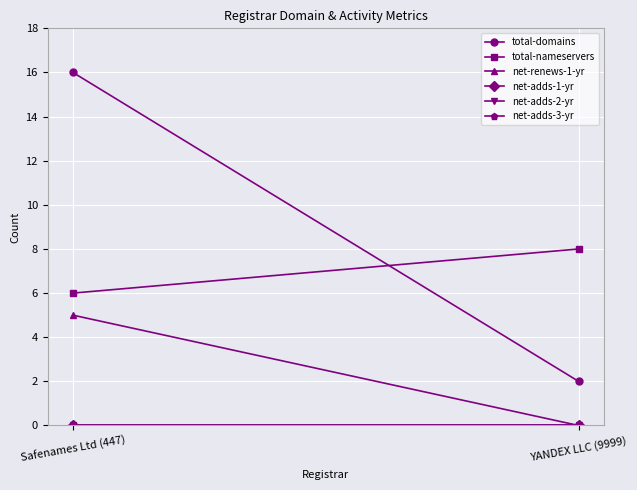

What is the spread (max minus min) of values at YANDEX LLC (9999)?

8